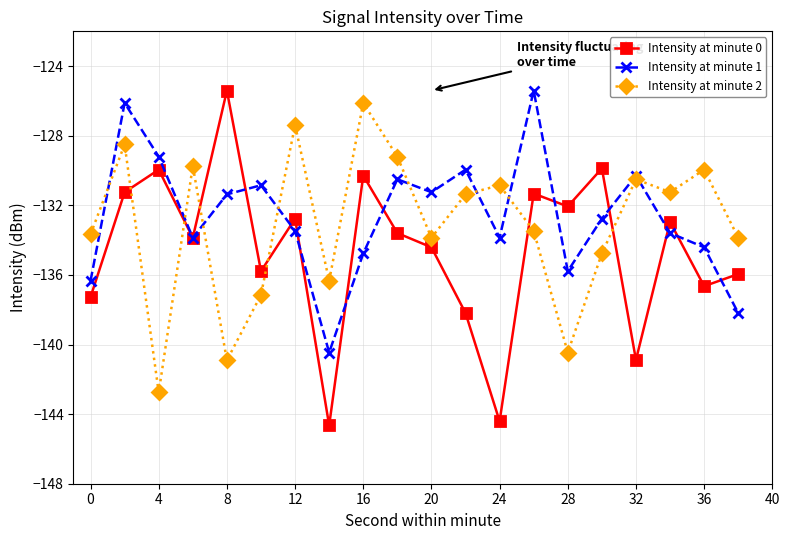

True or false: Intensity at minute 0 and Intensity at minute 1 cross at least once.

True